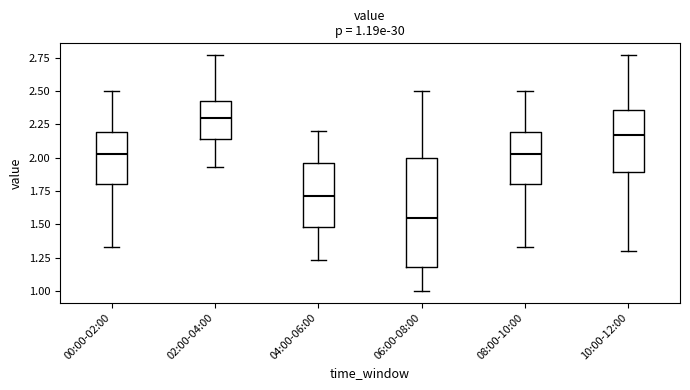

Which box's median line is the highest?

02:00-04:00